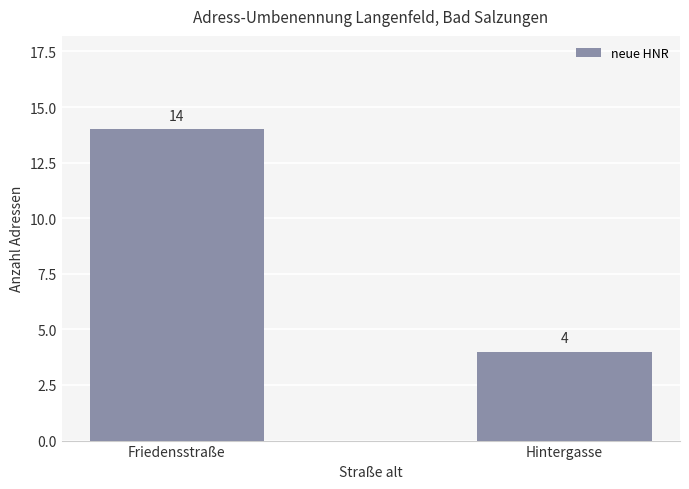

Are the bars horizontal?

No